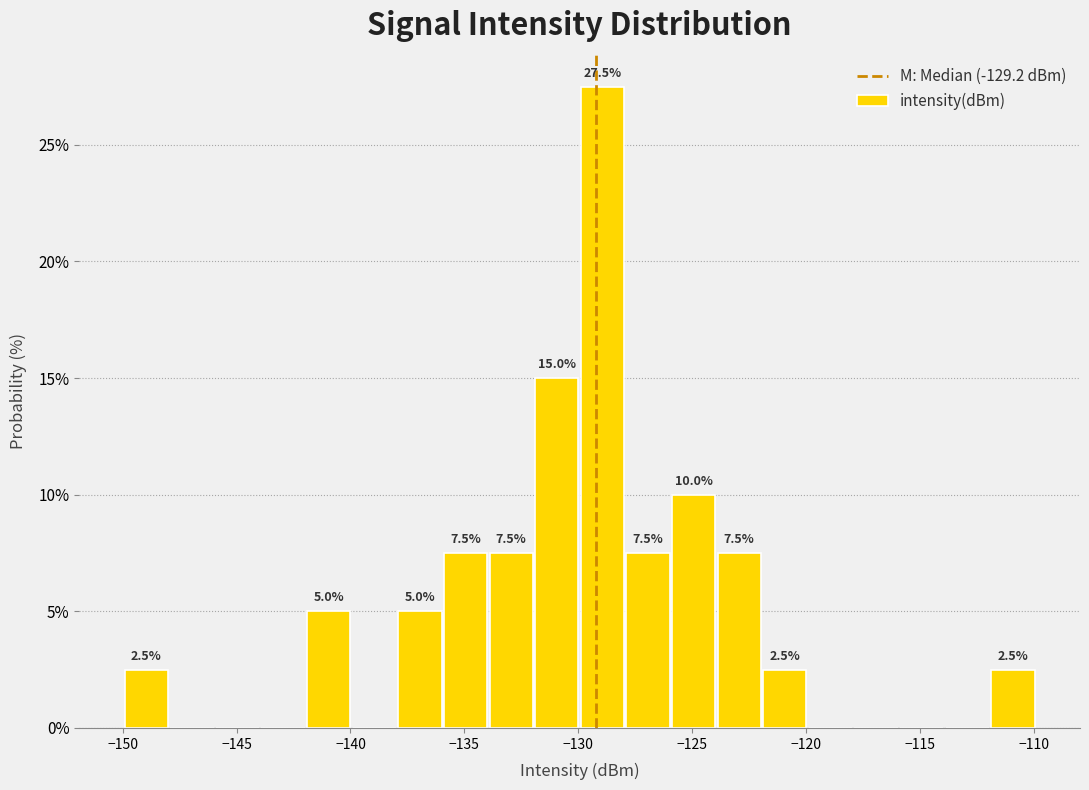

Over which range of the x-axis is the bar tallest?

-130 to -128